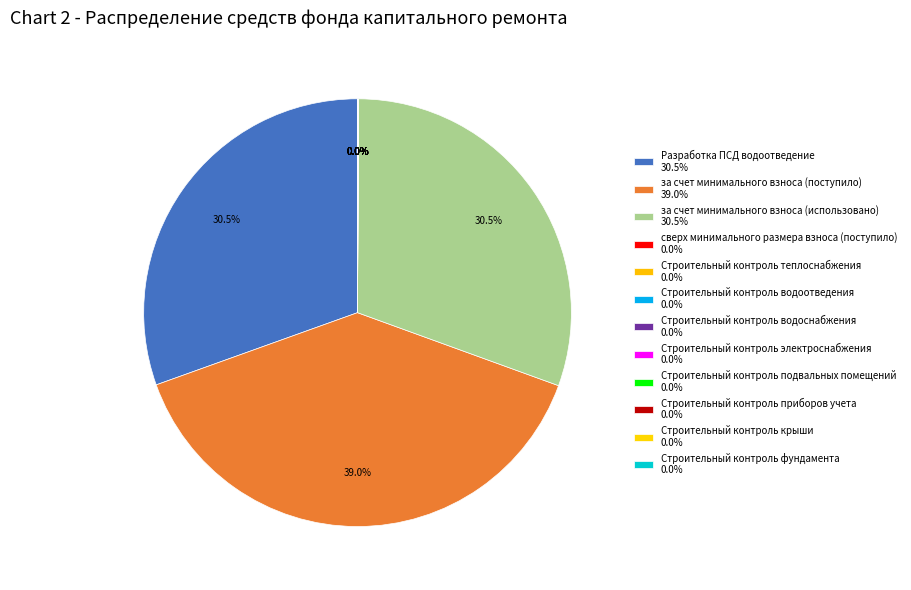

Does any single category account for the majority?

No